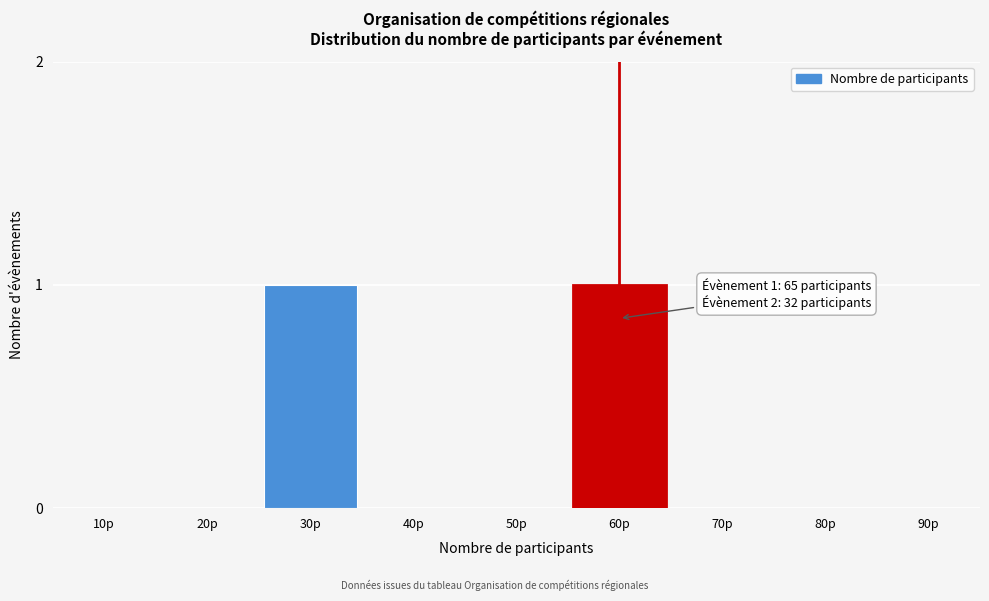

Reading left to right, what are all the values shown in this chart?

10p=0	20p=0	30p=1	40p=0	50p=0	60p=1	70p=0	80p=0	90p=0